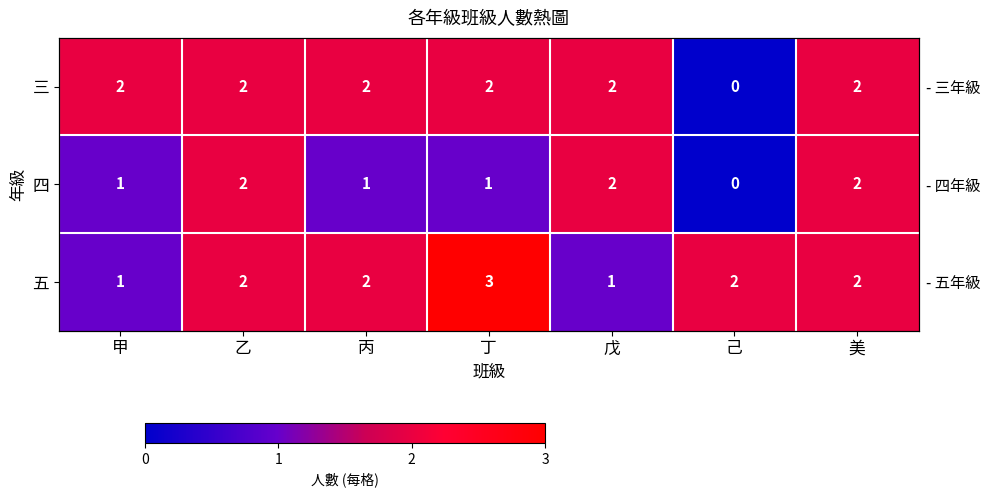

Is it true that 五 equals 2 at 美?

True